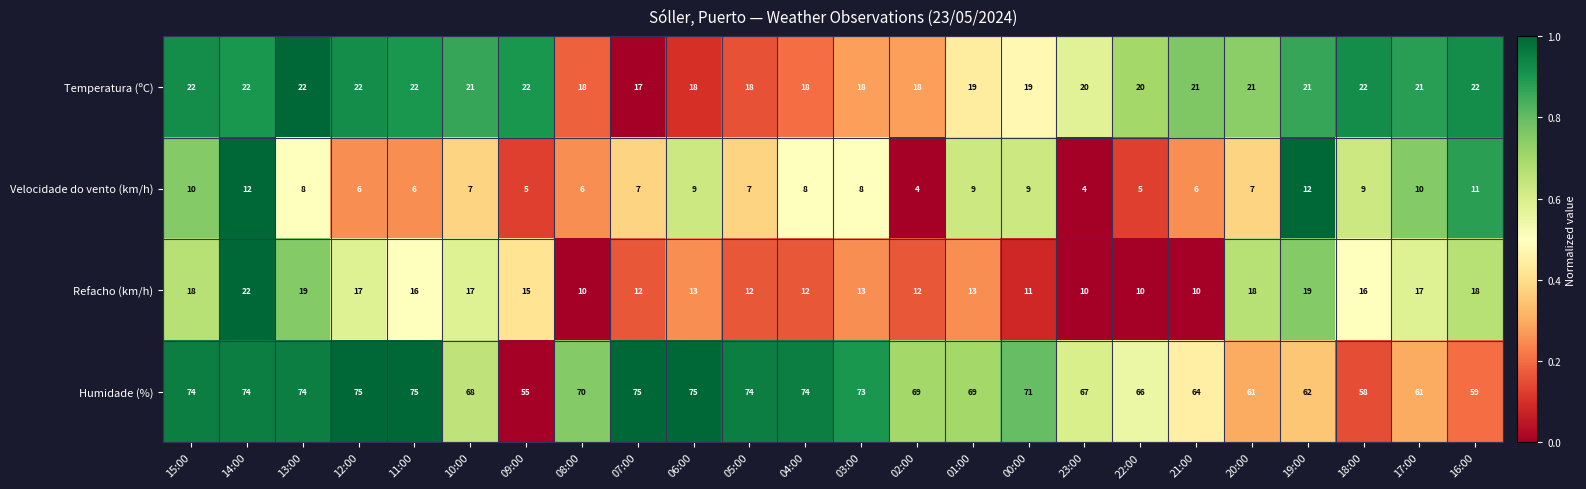

Which series has the widest spread of values?

Humidade (%)